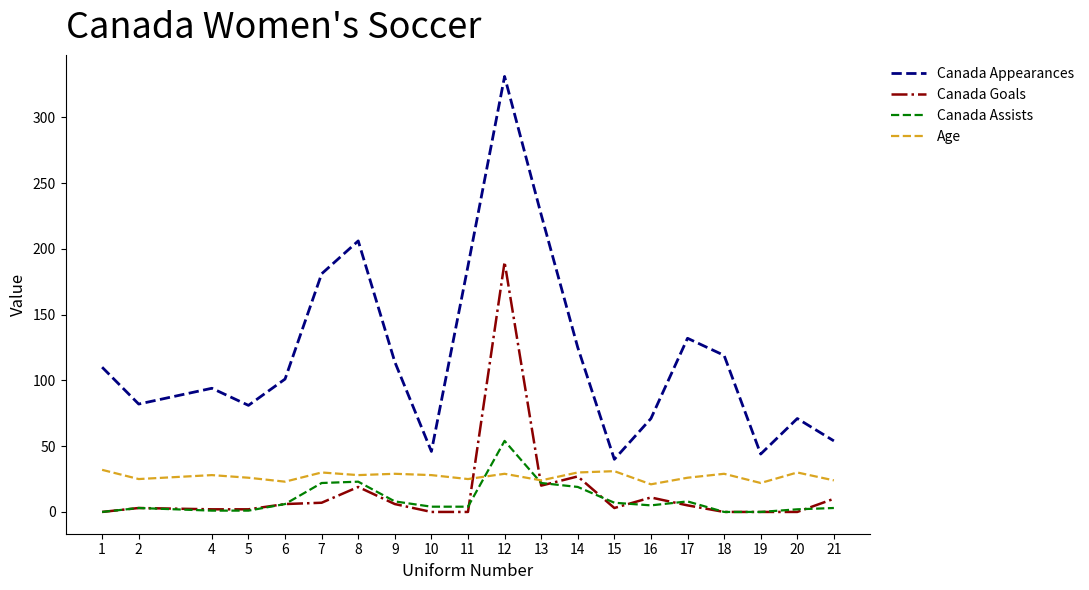

Which series has the widest spread of values?

Canada Appearances